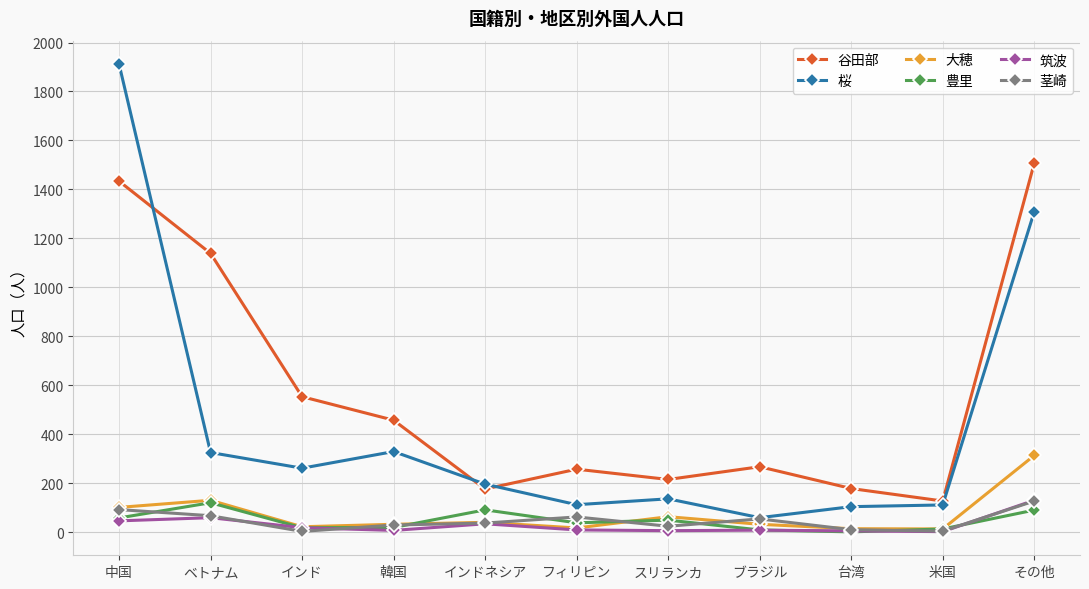

Is it true that 桜 equals 279 at インドネシア?

False